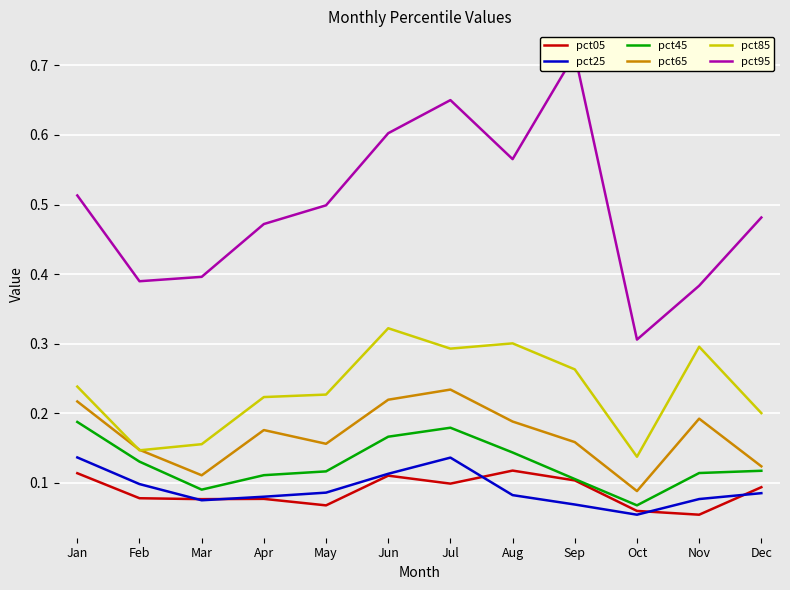

What value does the pct85 series have at May?

0.2